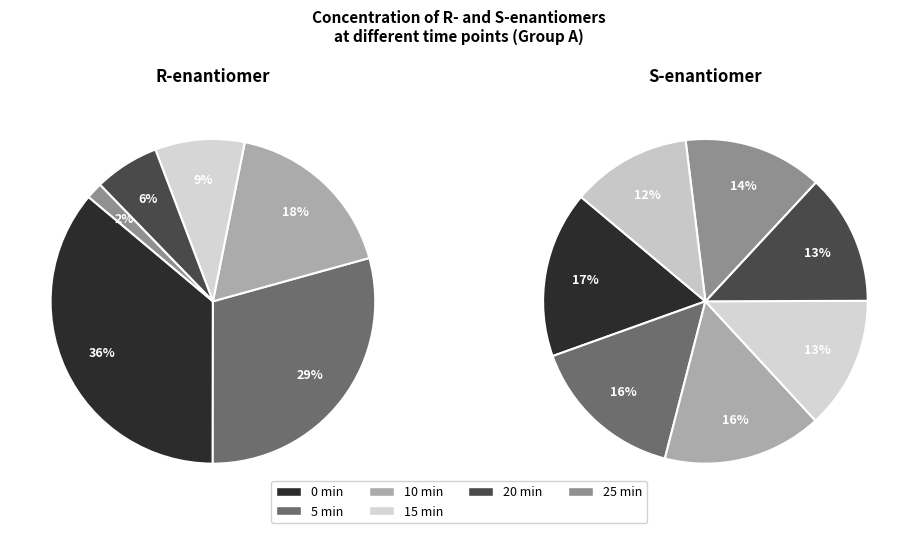

Rank the series by their maximum value, from highest to lowest.

R-enantiomer (mM), S-enantiomer (mM)